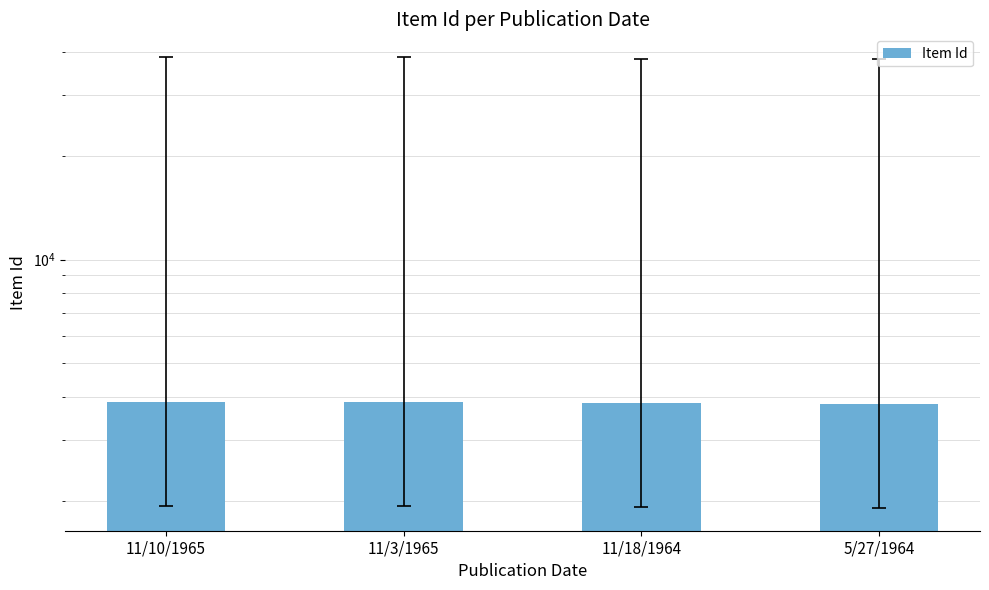

How many bars are there in total?

4